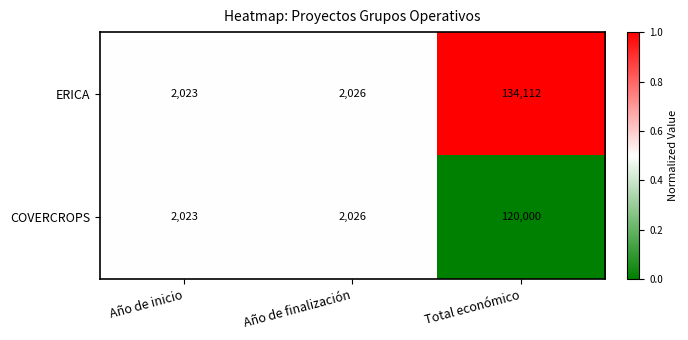

Which series has the largest total across all categories?

ERICA